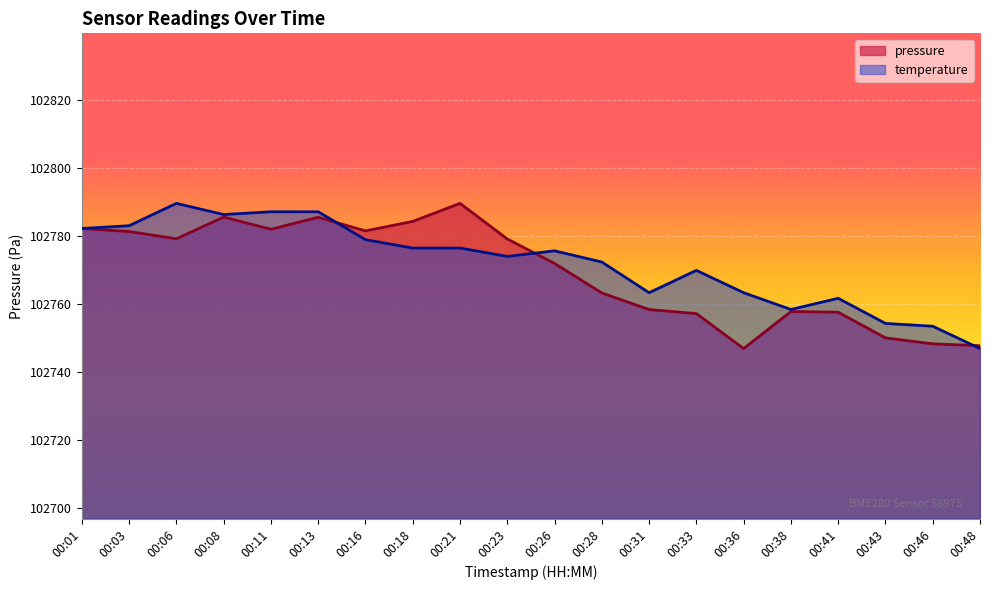

How many times do temperature and pressure cross each other?

4